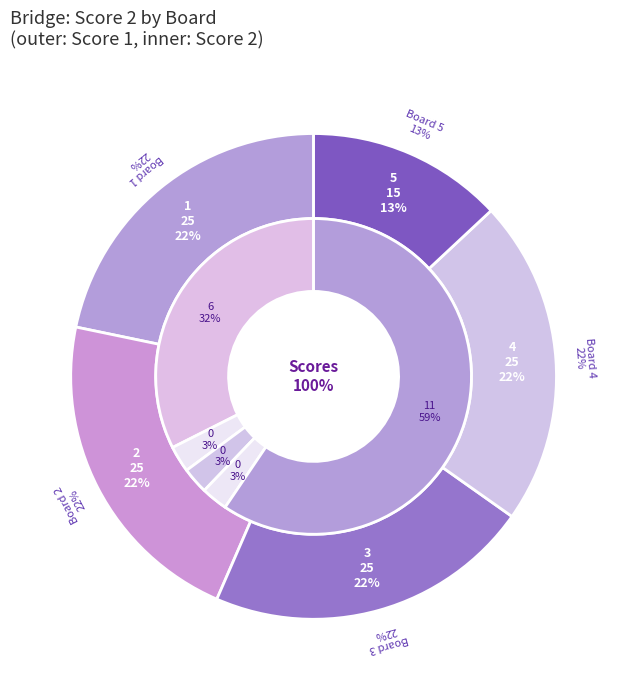

True or false: Board 5 (Grzegorczuk Kacper) accounts for 77% of the total.

False